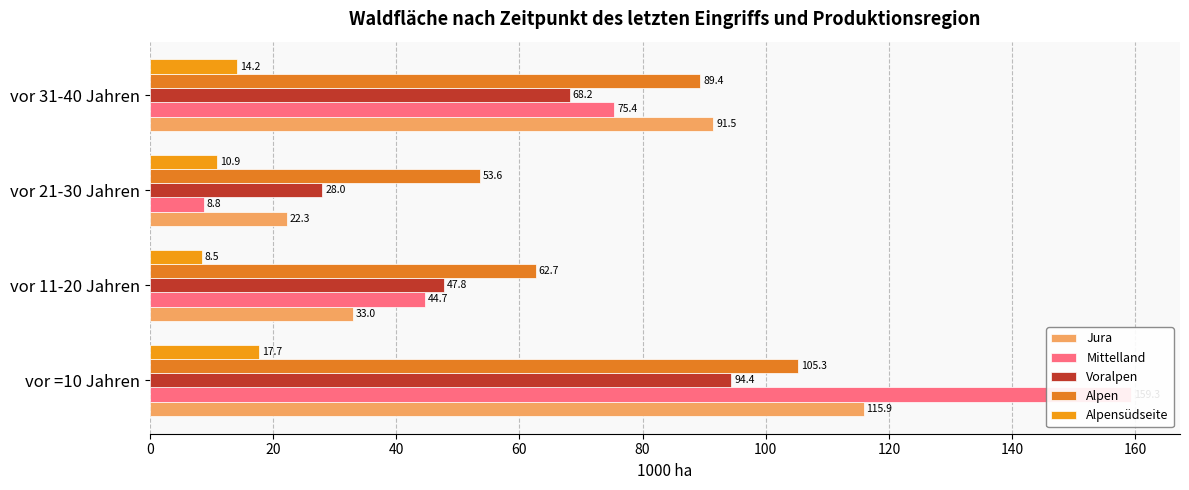

What is the difference between the highest and lowest values at vor =10 Jahren?

141.6